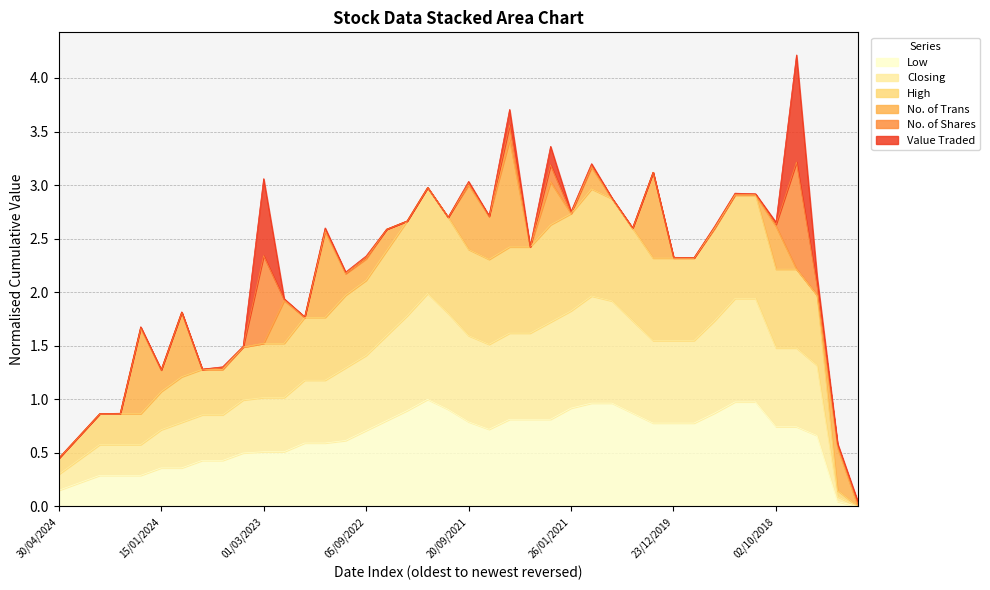

True or false: Low and Closing cross at least once.

False